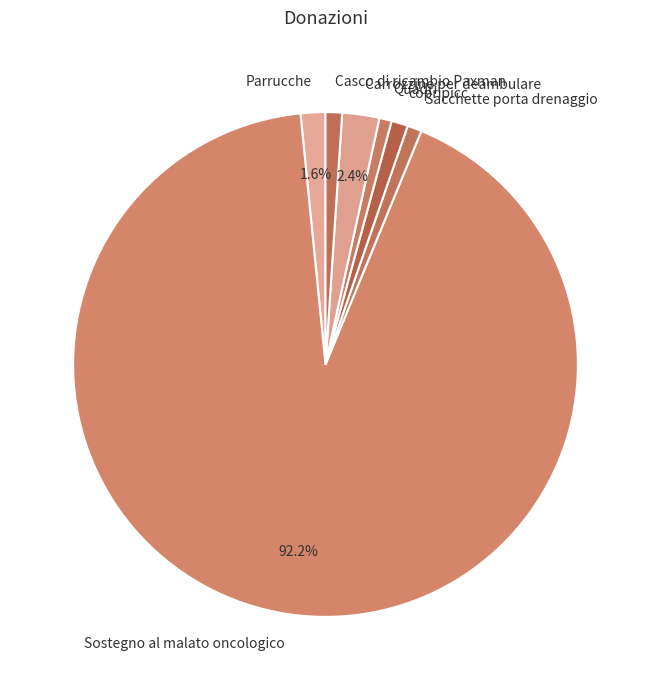

What is the ratio of the value at Parrucche to the value at Casco di ricambio Paxman?

1.5